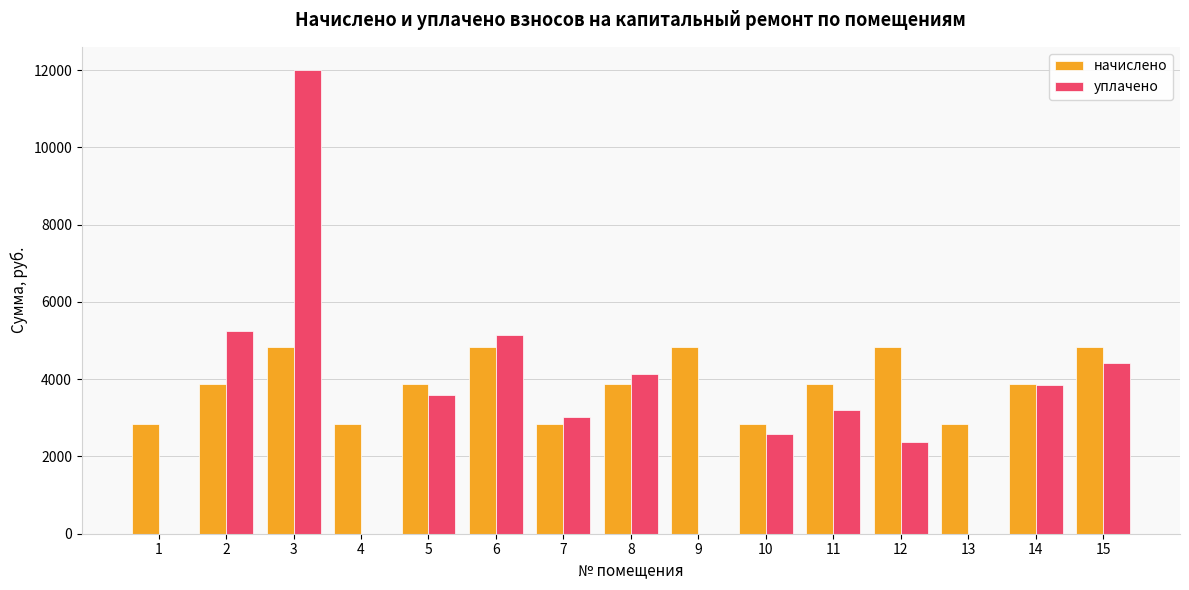

What is the sum of all уплачено values?

49540.4